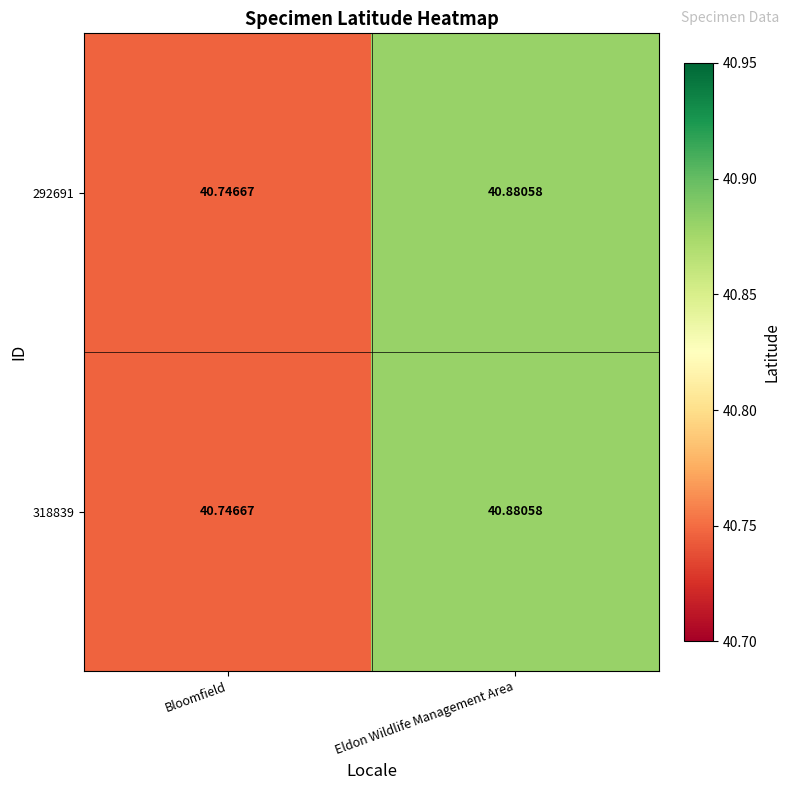

At which label does 318839 reach its minimum?

Bloomfield